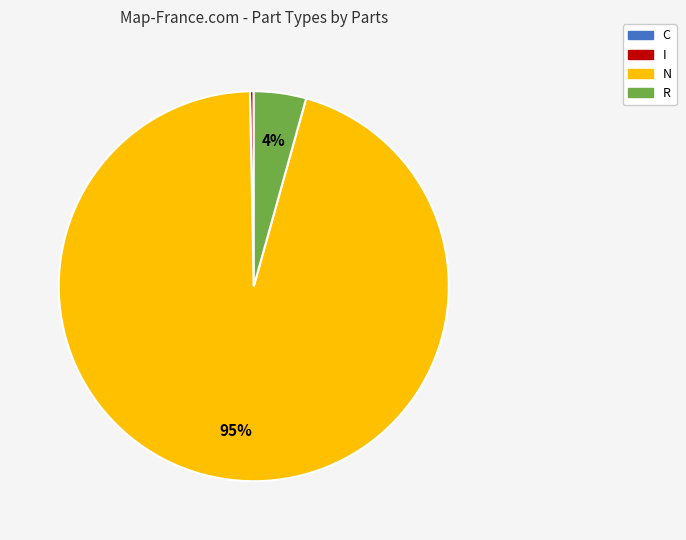

Is I the majority of the pie?

No